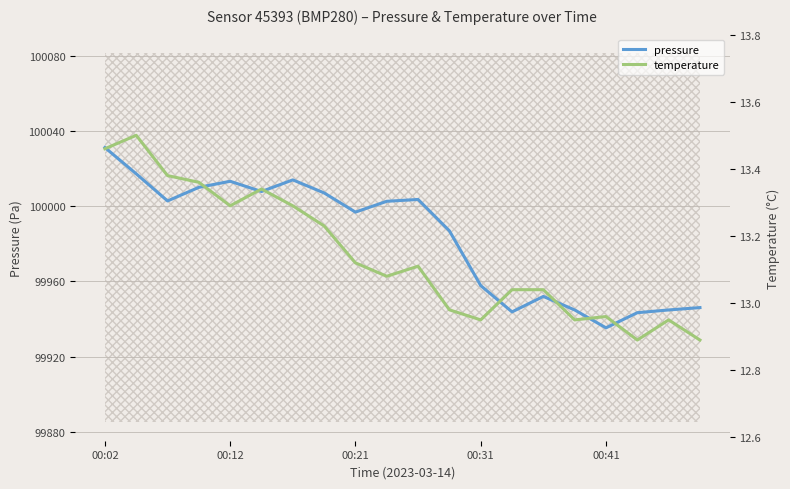

Which category has the lowest value in the pressure series?

00:41